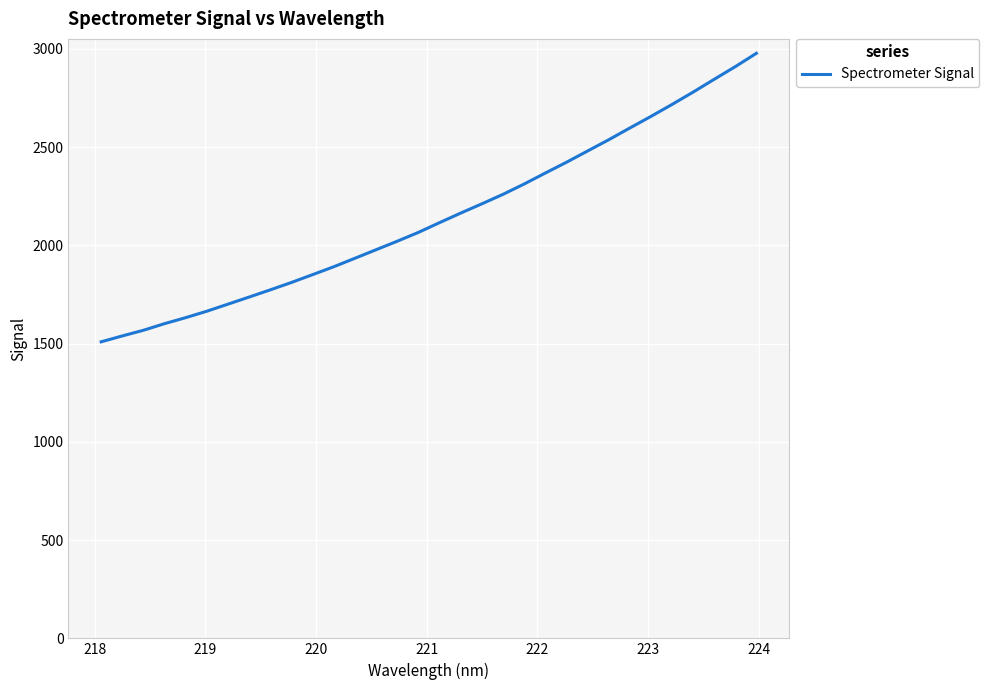

What is the difference between the maximum and minimum values?

1468.0